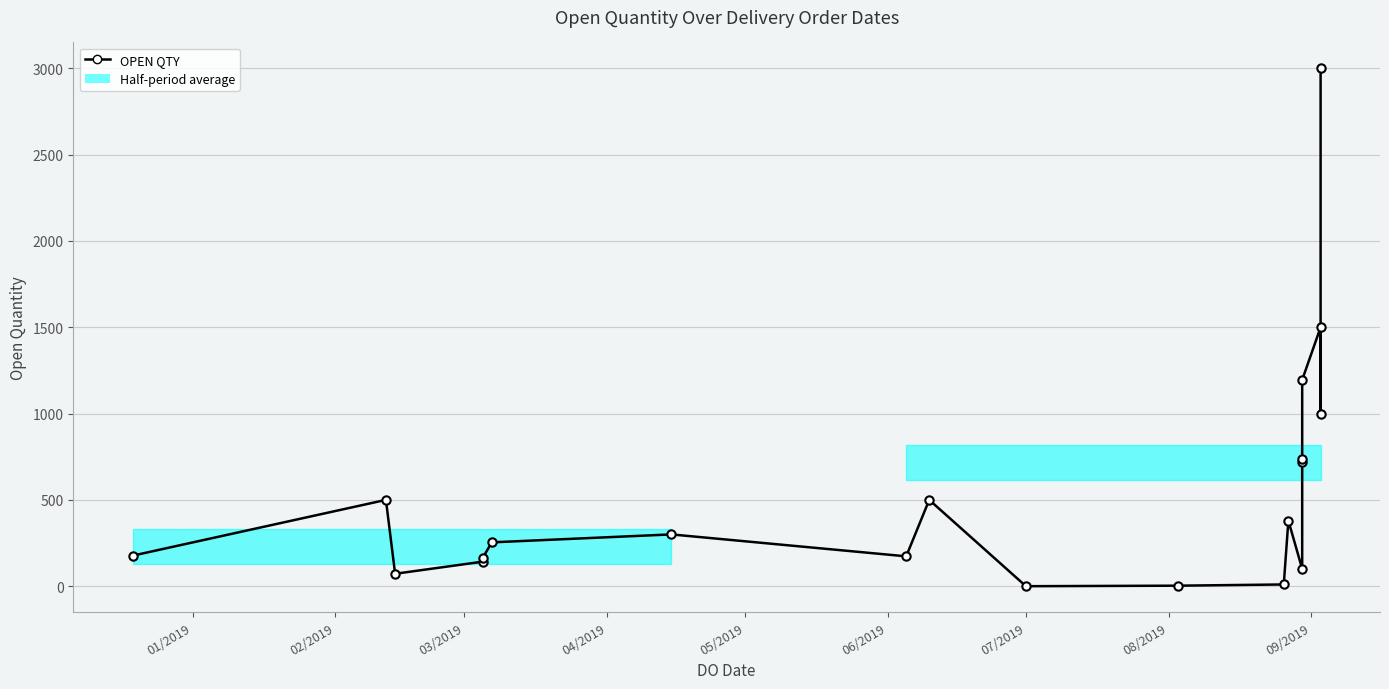

At which label does the data first exceed 300?

02/2019